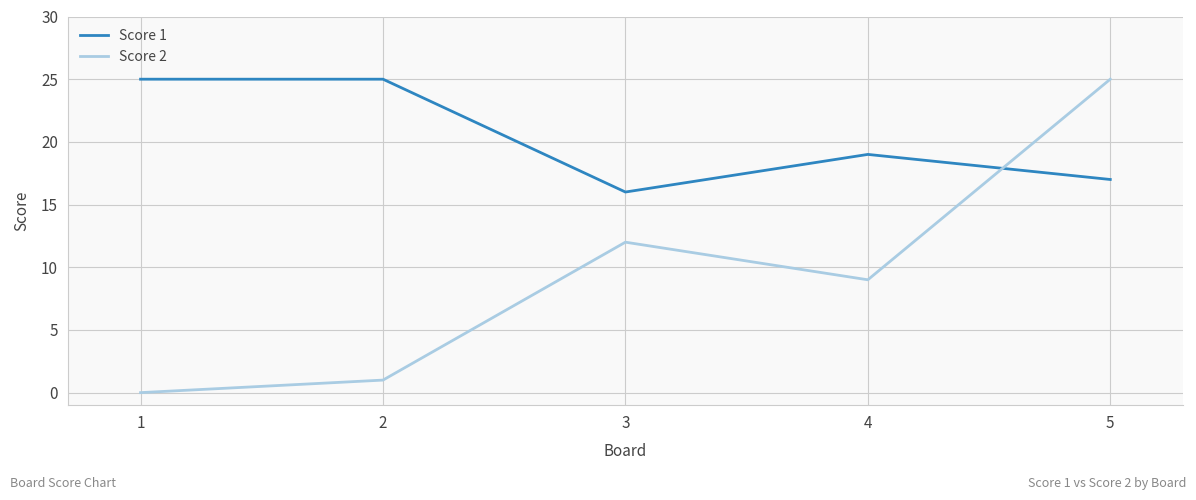

What is the highest value of the Score 1 series?

25